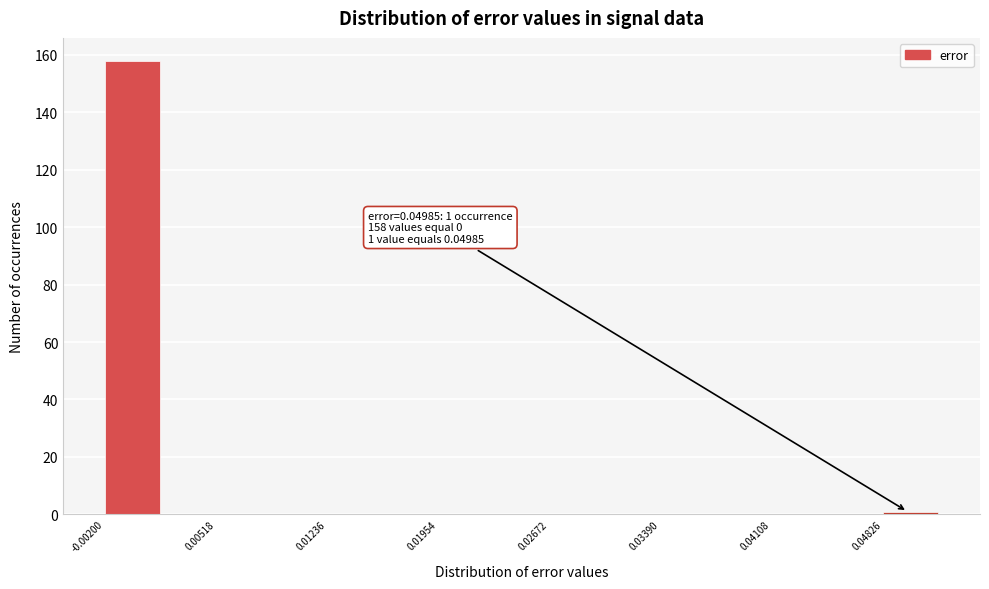

Around what value on the x-axis is the tallest bar? Give the approximate position of its centre, as read against the axis.

0.000